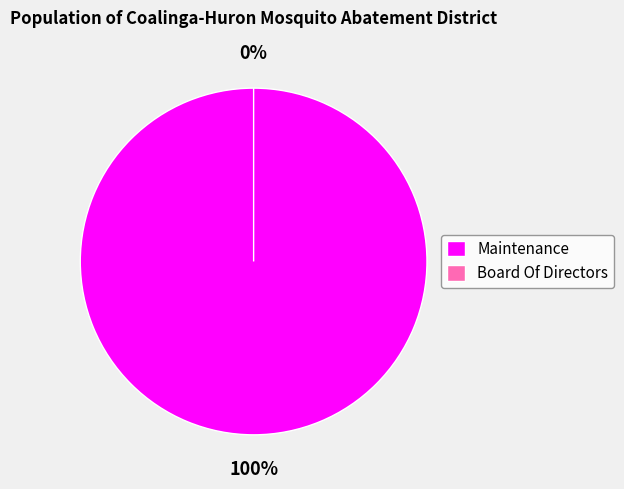

To the nearest percent, what is the difference between the Board Of Directors and Maintenance slice percentages?

100%